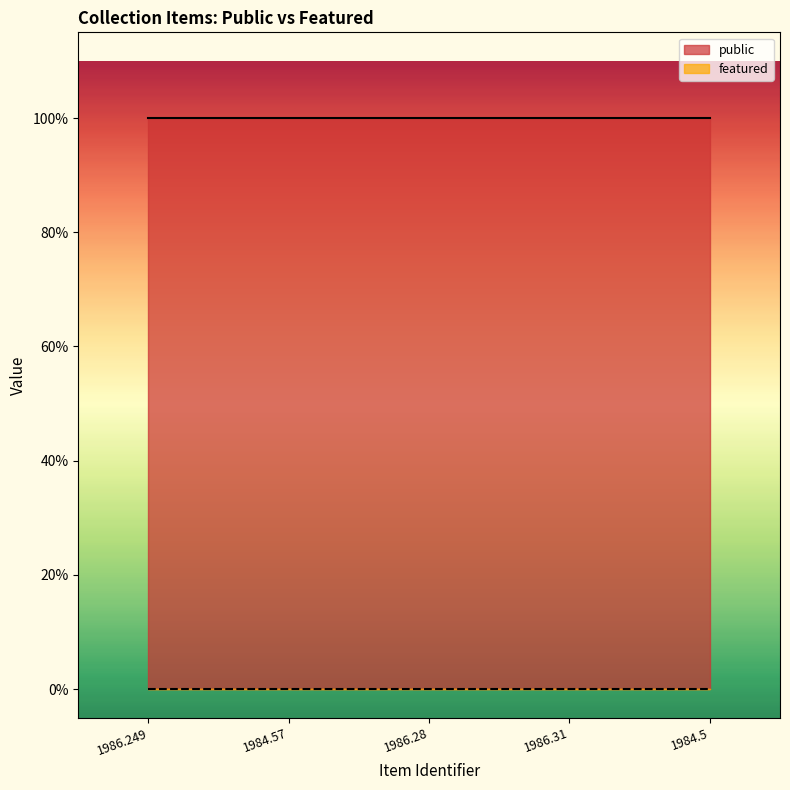

What is the lowest value of the public series?

1